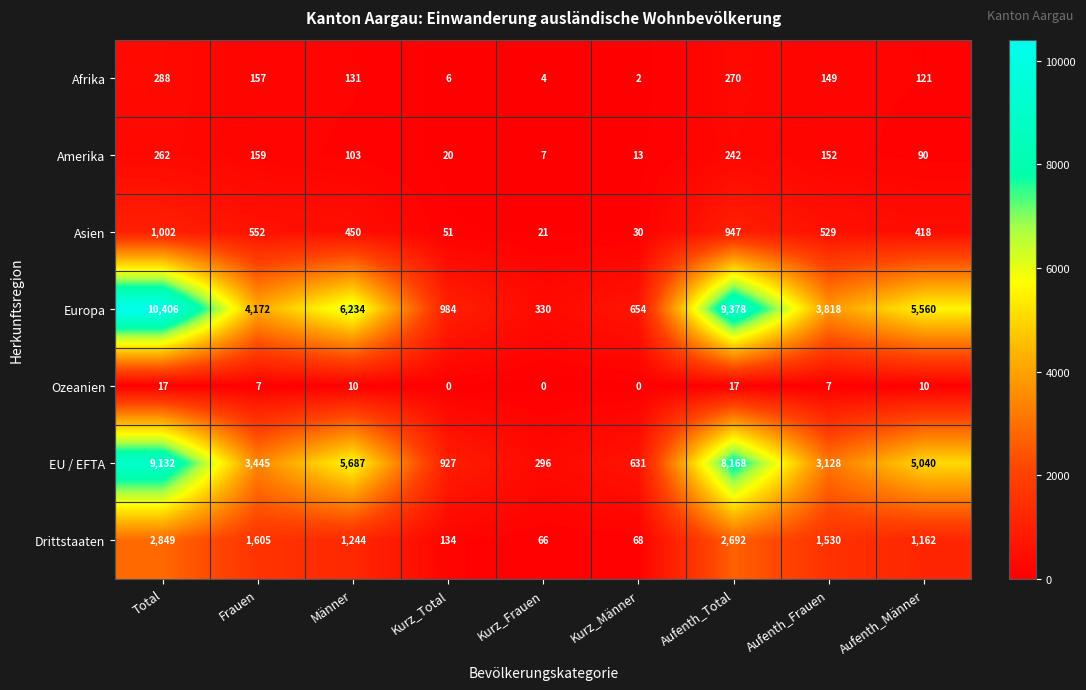

True or false: EU / EFTA has a value of 426 at Kurz_Total.

False